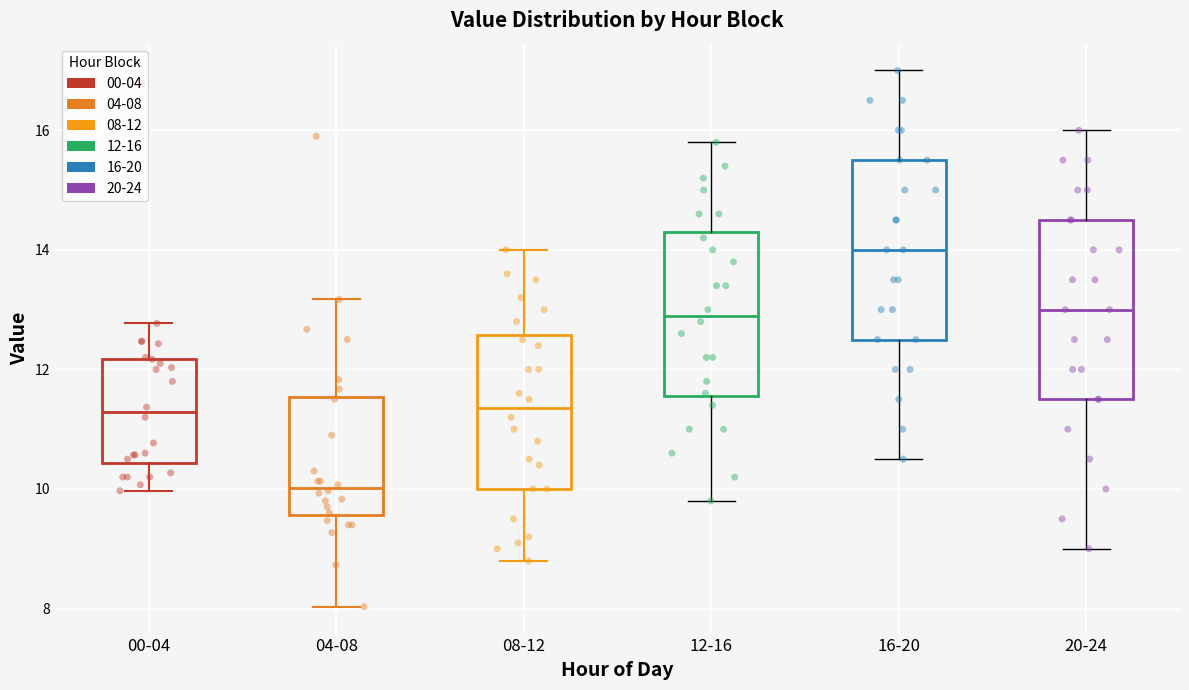

Where is the lower edge of the box for 00-04 on the y-axis? The values are not printed on the chart, so give them approximately, as read against the axis.

10.4